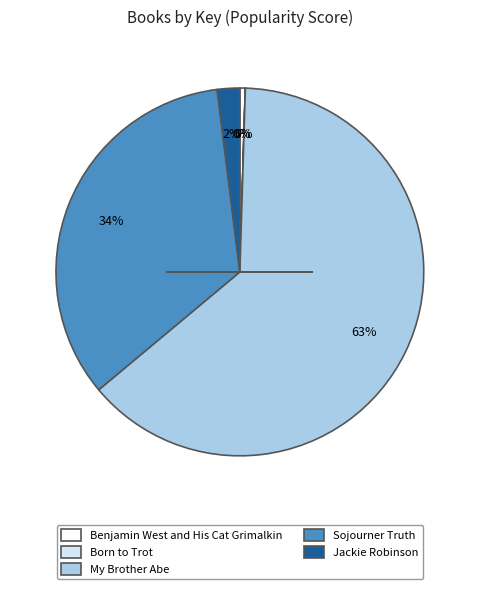

What is the largest slice in the pie chart?

My Brother Abe